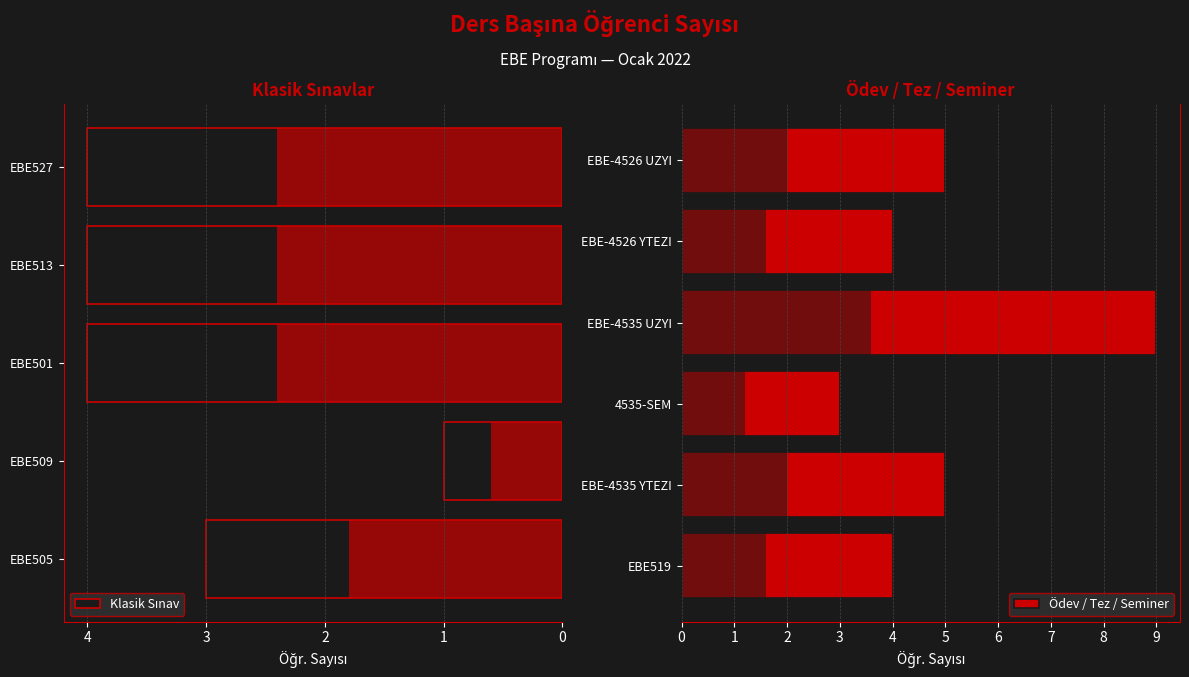

True or false: the data shows 1 at EBE509.

False